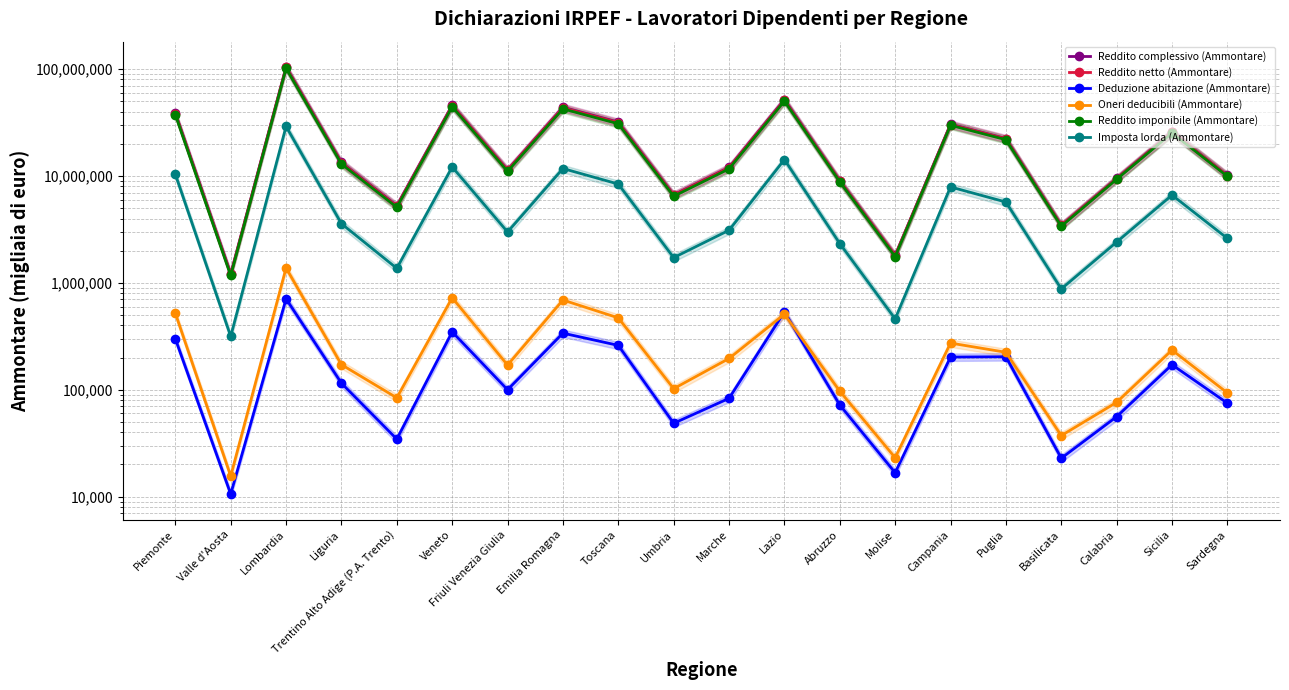

Rank the series at Molise from highest to lowest value.

Reddito complessivo (Ammontare), Reddito netto (Ammontare), Reddito imponibile (Ammontare), Imposta lorda (Ammontare), Oneri deducibili (Ammontare), Deduzione abitazione (Ammontare)